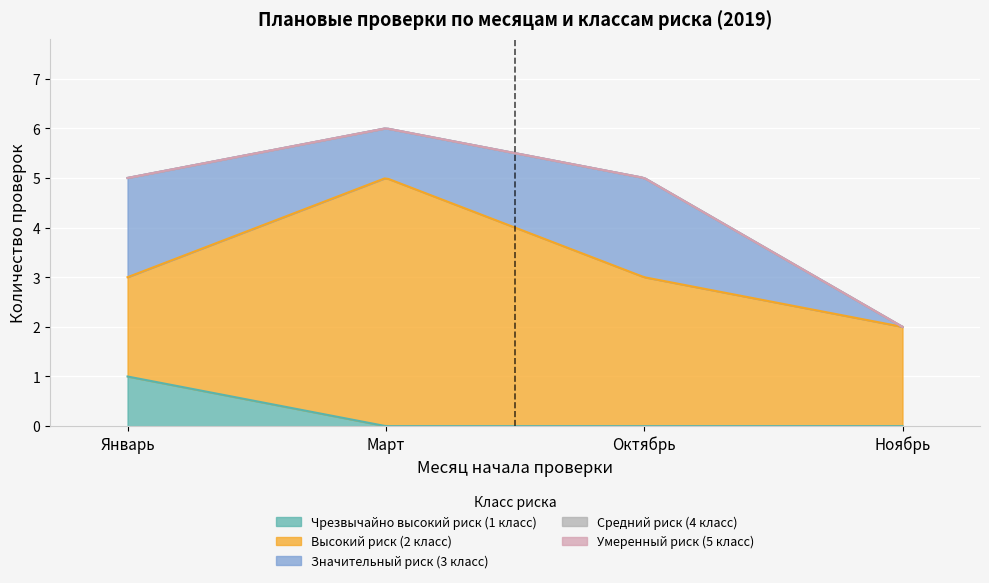

What is the spread (max minus min) of values at Ноябрь?

2